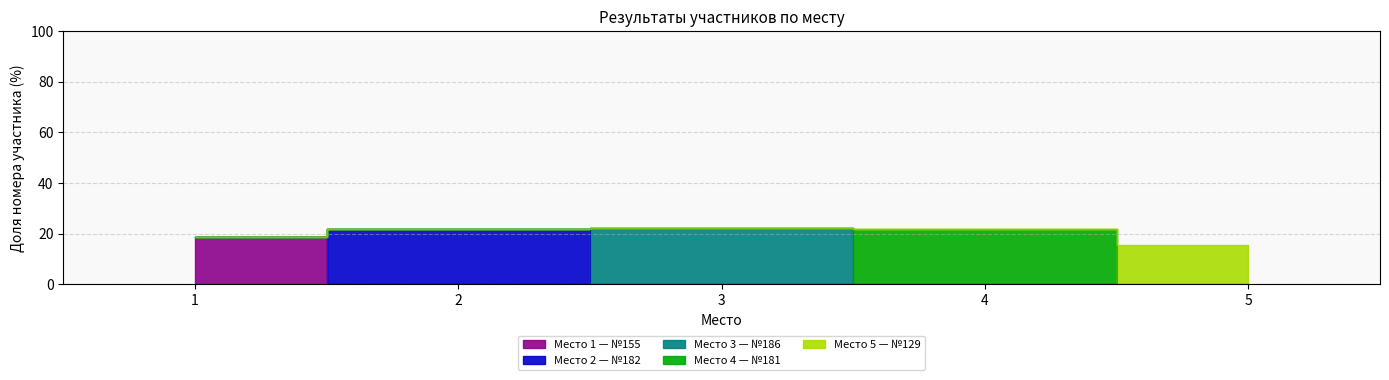

What is the value of the 1st bar from the left?

18.6